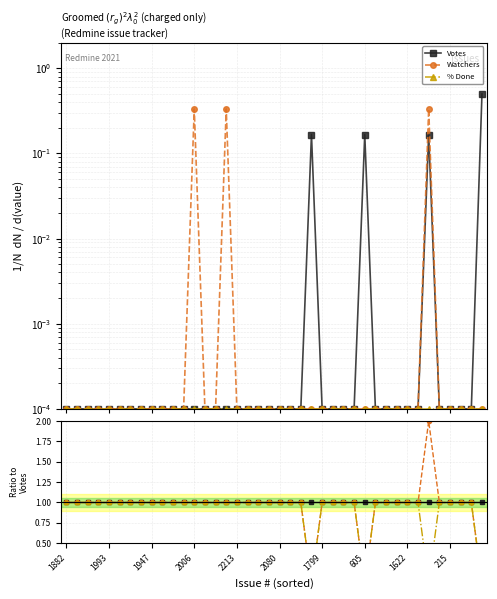

At 27, list the series in order from smallest to largest.

Votes, Watchers, % Done